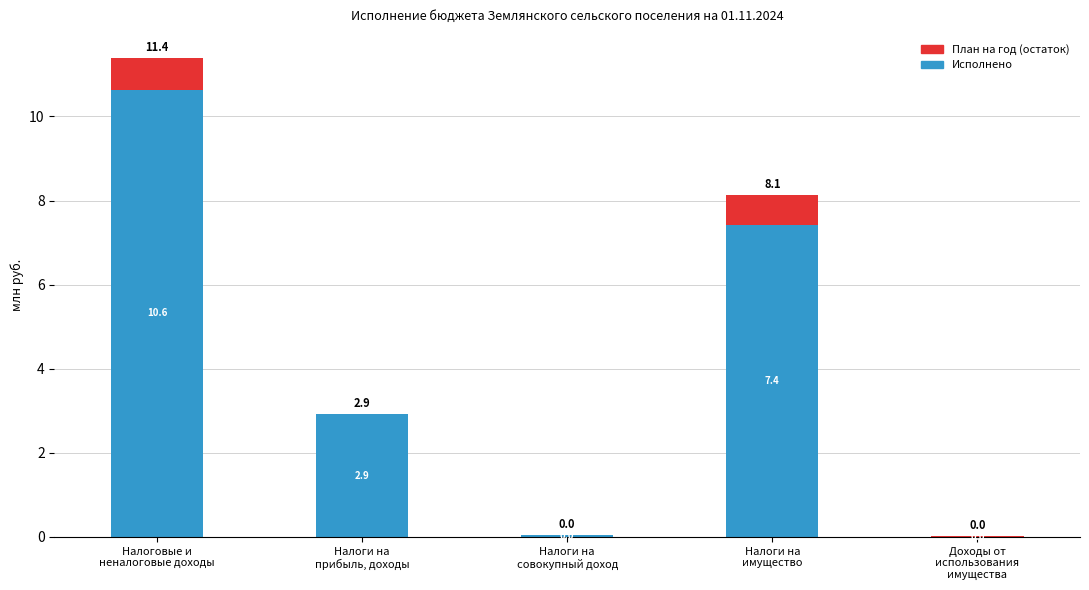

What is the highest value of the Исполнено series?

10.6